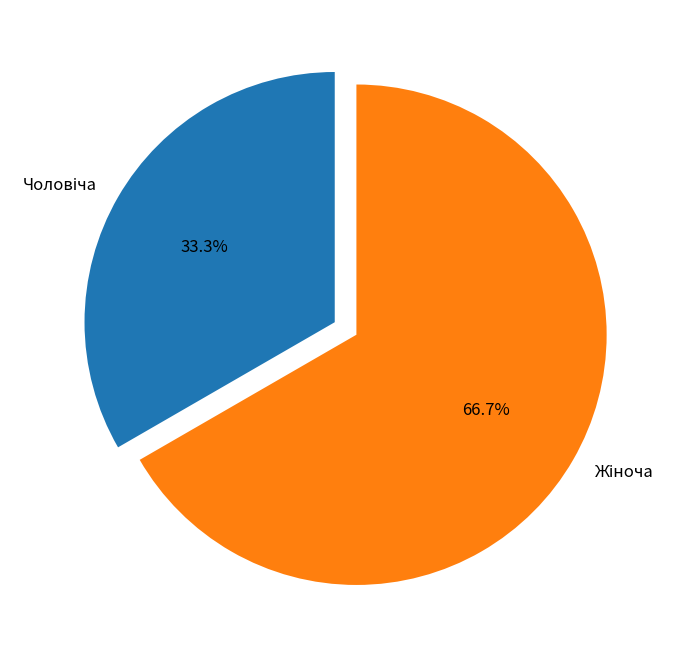

Is there a majority slice in this chart?

Yes